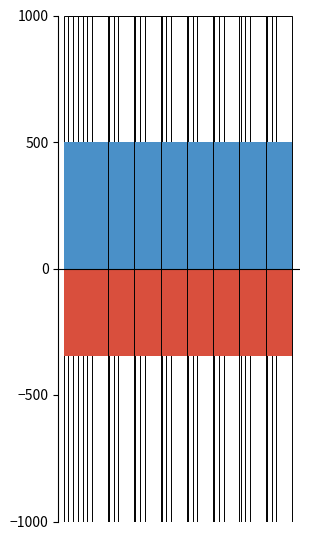

How many series are shown in this chart?

2